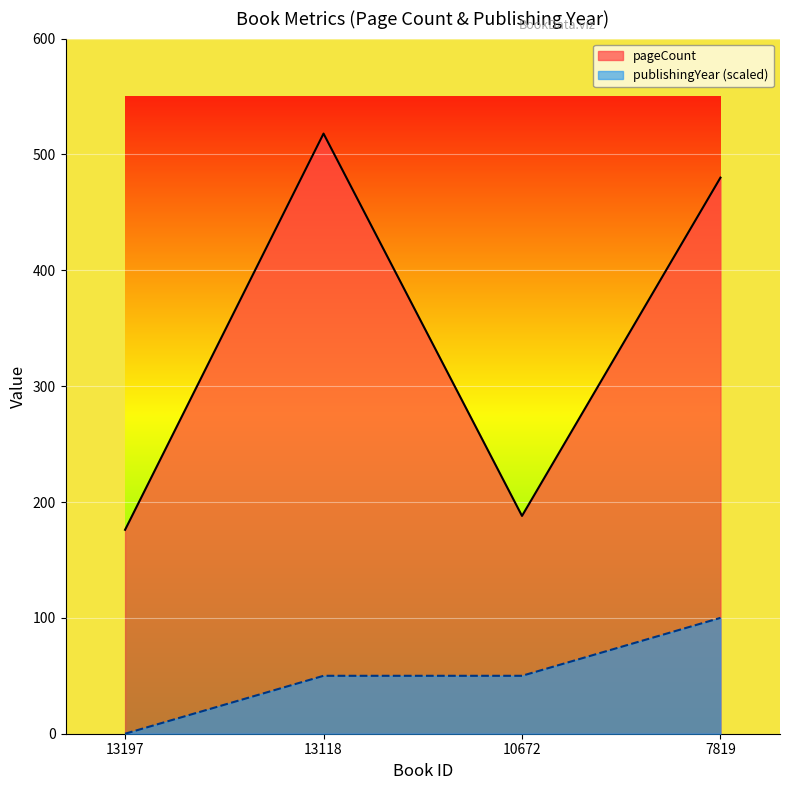

List the labels in order of publishingYear value, smallest first.

13197, 13118, 10672, 7819